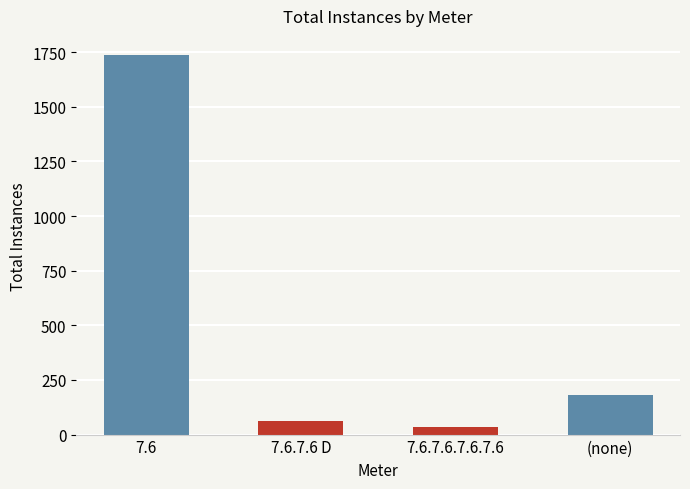

Approximately how many times larger is the value at 7.6 compared to 7.6.7.6 D?

27.6